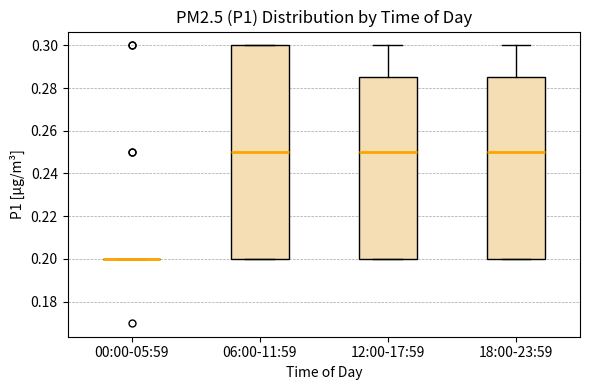

Reading left to right, read every box against the y-axis: the position of its median line, the range the box covers, and the ends of its whiskers. The values are not printed on the chart, so give them approximately, as read against the axis.

00:00-05:59: box collapsed to a line at 0.200, whiskers 0.200 to 0.200
06:00-11:59: median 0.250, box 0.200 to 0.300, whiskers 0.200 to 0.300
12:00-17:59: median 0.250, box 0.200 to 0.286, whiskers 0.200 to 0.300
18:00-23:59: median 0.250, box 0.200 to 0.286, whiskers 0.200 to 0.300